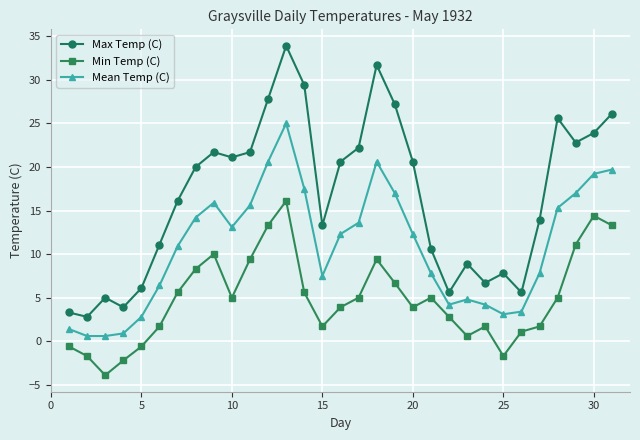

Reading left to right, what are all the values shown in this chart?

Max Temp (C): 3.3	2.8	5.0	3.9	6.1	11.1	16.1	20.0	21.7	21.1	21.7	27.8	33.9	29.4	13.3	20.6	22.2	31.7	27.2	20.6	10.6	5.6	8.9	6.7	7.8	5.6	13.9	25.6	22.8	23.9	26.1
Min Temp (C): -0.6	-1.7	-3.9	-2.2	-0.6	1.7	5.6	8.3	10.0	5.0	9.4	13.3	16.1	5.6	1.7	3.9	5.0	9.4	6.7	3.9	5.0	2.8	0.6	1.7	-1.7	1.1	1.7	5.0	11.1	14.4	13.3
Mean Temp (C): 1.4	0.6	0.6	0.9	2.8	6.4	10.9	14.2	15.9	13.1	15.6	20.6	25.0	17.5	7.5	12.3	13.6	20.6	17.0	12.3	7.8	4.2	4.8	4.2	3.1	3.4	7.8	15.3	17.0	19.2	19.7